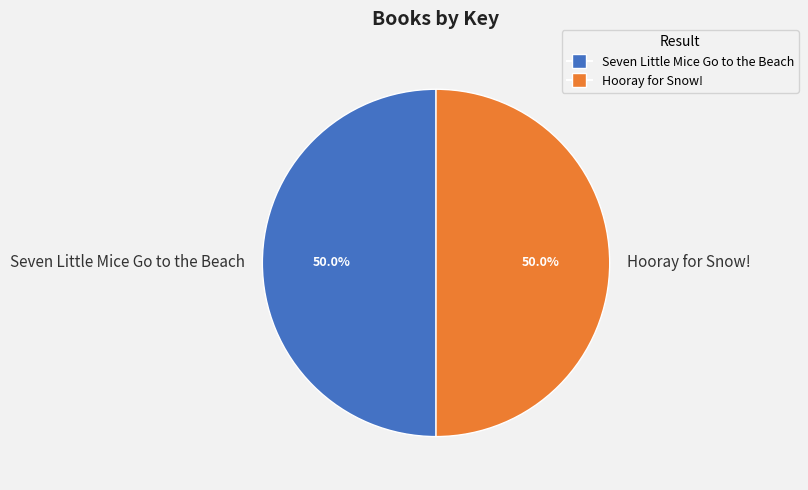

To the nearest percent, what portion does Hooray for Snow! represent?

50%